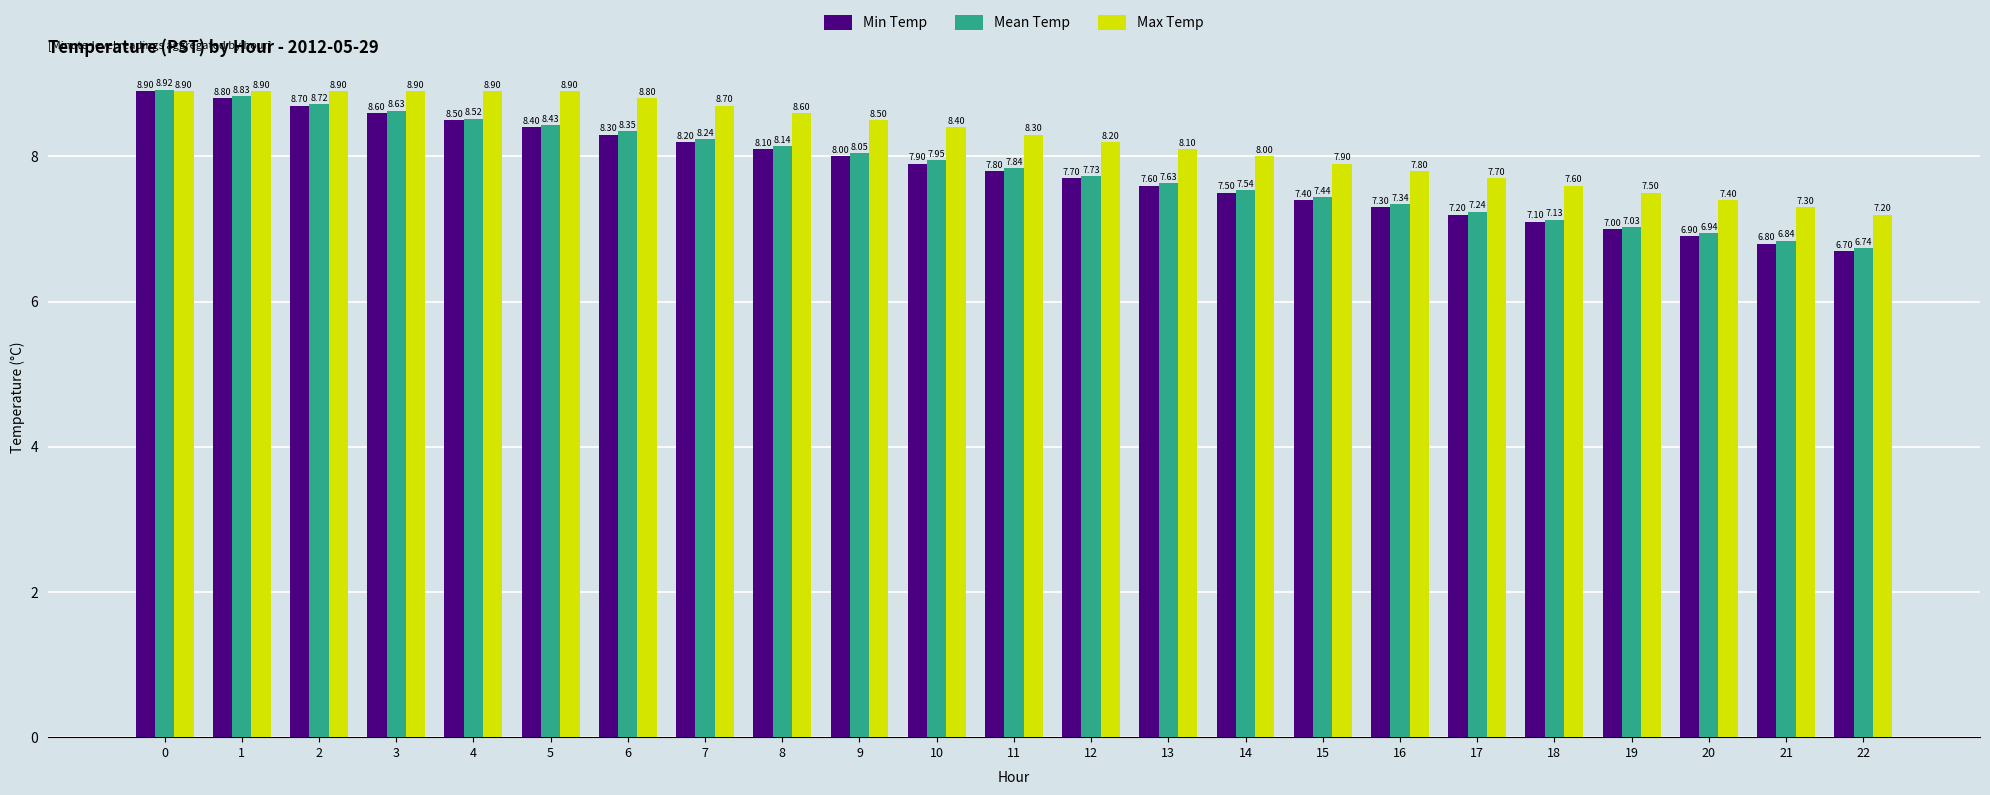

How many bars are there in each group?

3